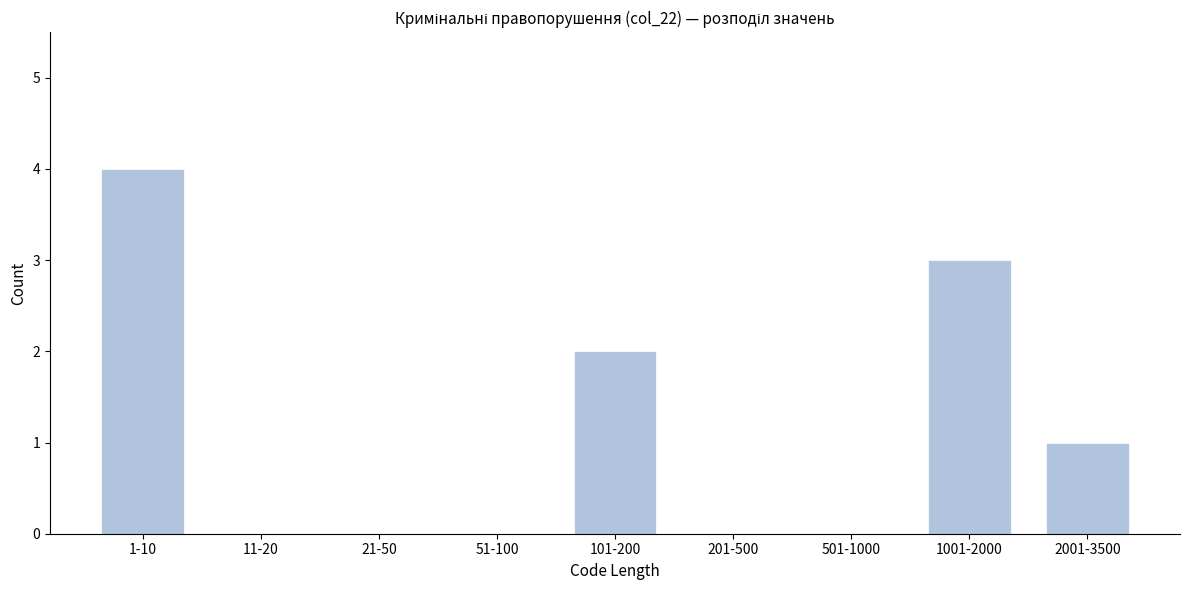

Reading left to right, list all the values displayed in this chart.

1-10=4	11-20=0	21-50=0	51-100=0	101-200=2	201-500=0	501-1000=0	1001-2000=3	2001-3500=1